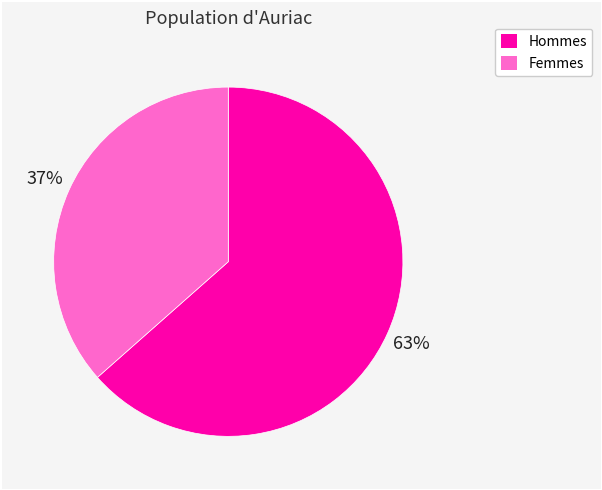

To the nearest percent, what portion does Hommes represent?

63%